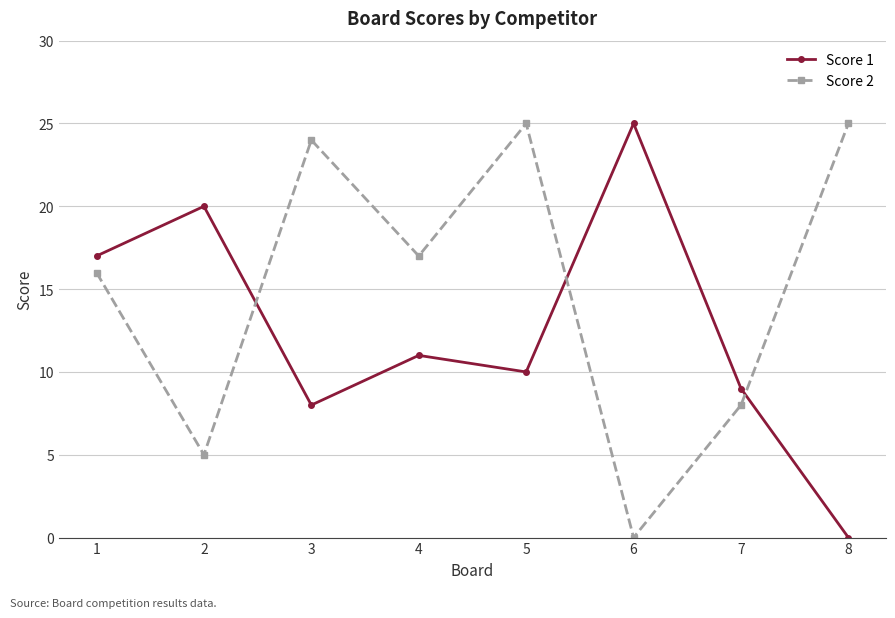

How many times do Score 1 and Score 2 cross each other?

3